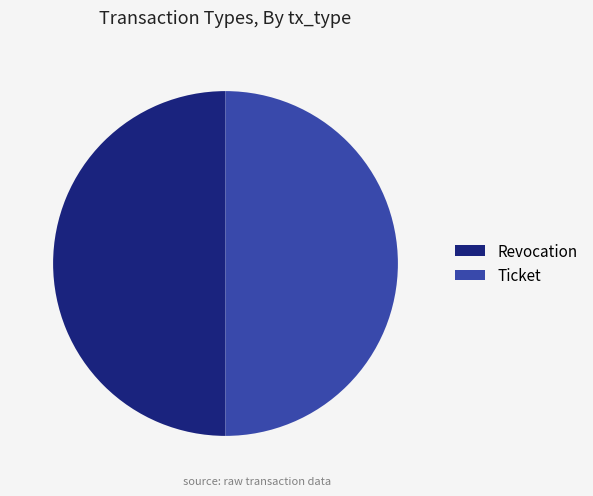

True or false: Ticket accounts for 60% of the total.

False